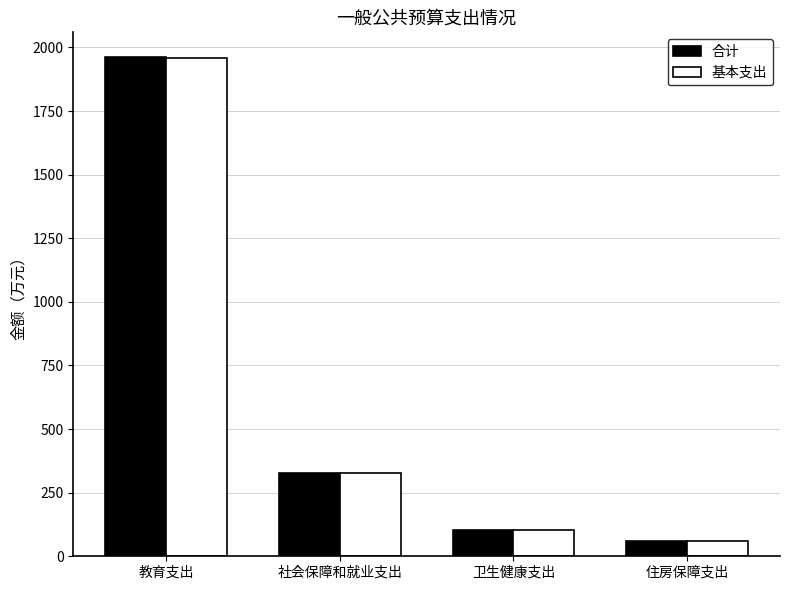

At which category is the sum across all series the highest?

教育支出